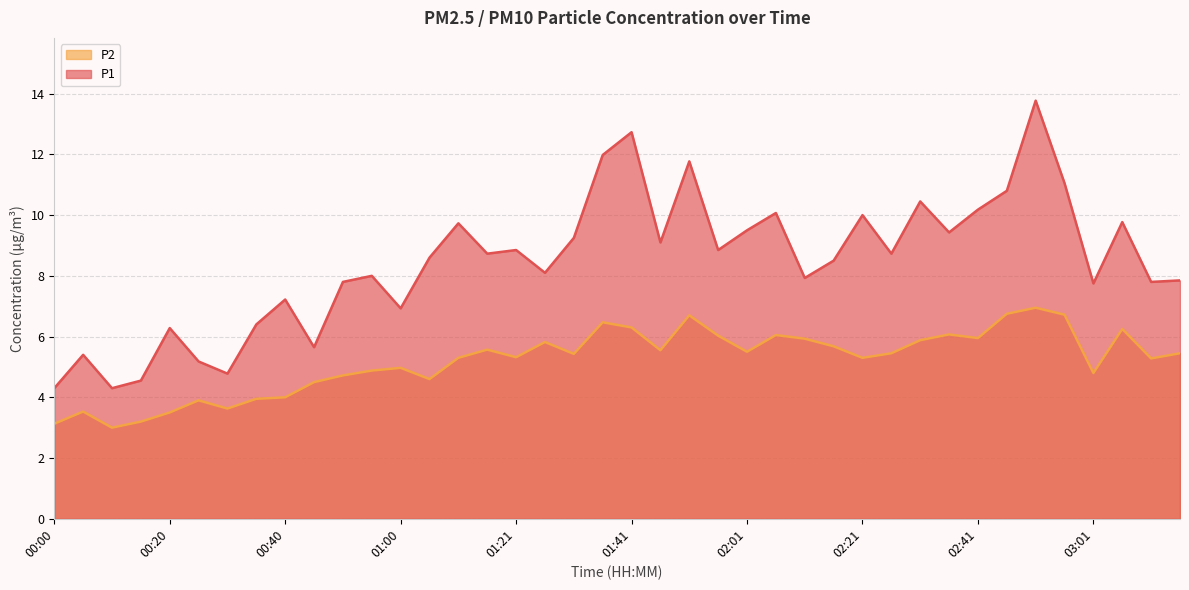

List the labels in order of P2 value, smallest first.

00:10, 00:00, 00:15, 00:20, 00:05, 00:30, 00:25, 00:35, 00:40, 00:45, 01:05, 00:50, 03:01, 00:55, 01:00, 03:11, 01:10, 02:21, 01:21, 01:31, 02:26, 03:16, 02:01, 01:46, 01:16, 02:16, 01:26, 02:31, 02:11, 02:41, 01:56, 02:06, 02:36, 03:06, 01:41, 01:36, 01:51, 02:56, 02:46, 02:51